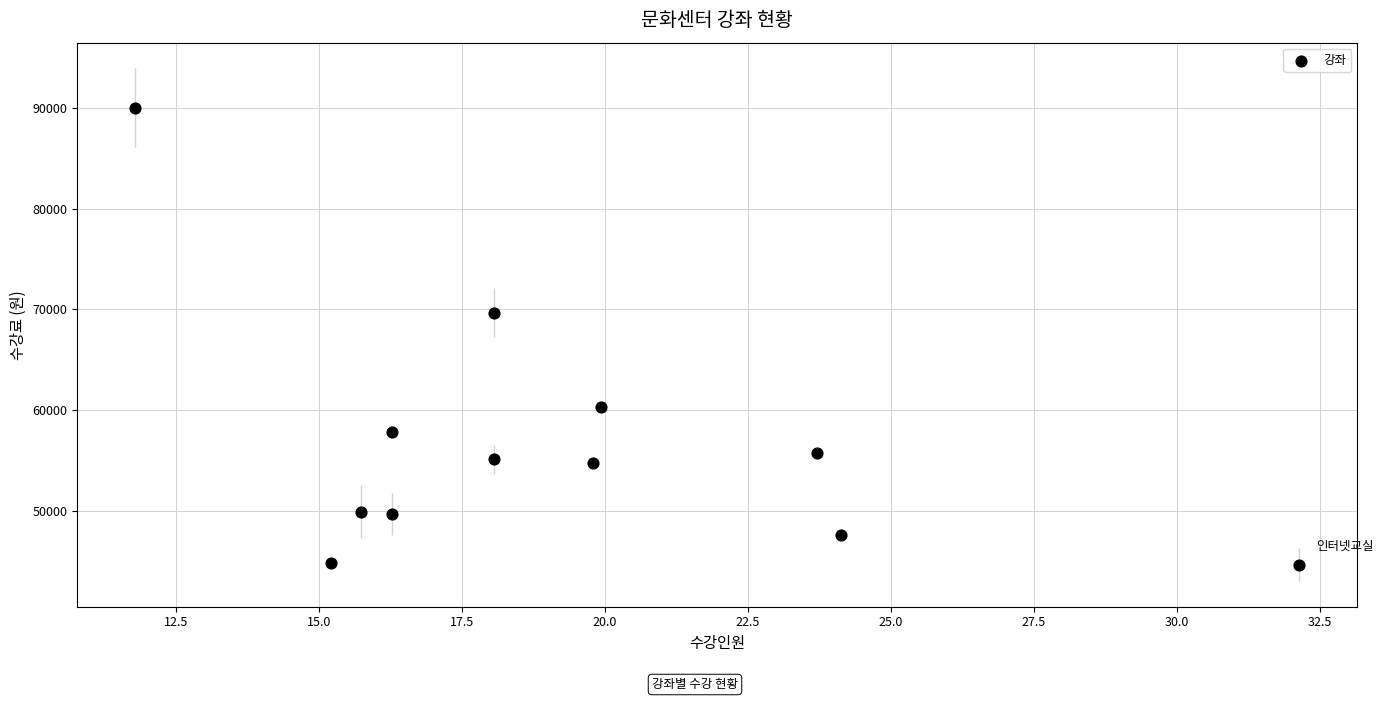

What Y value in the scatter plot is closest to 67353?

69683.4